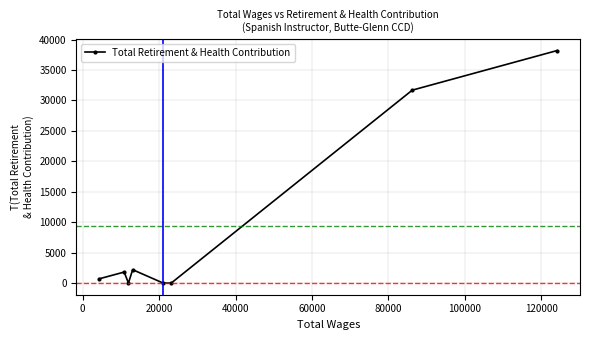

How many points are higher than both their immediate neighbors (excluding endpoints)?

2